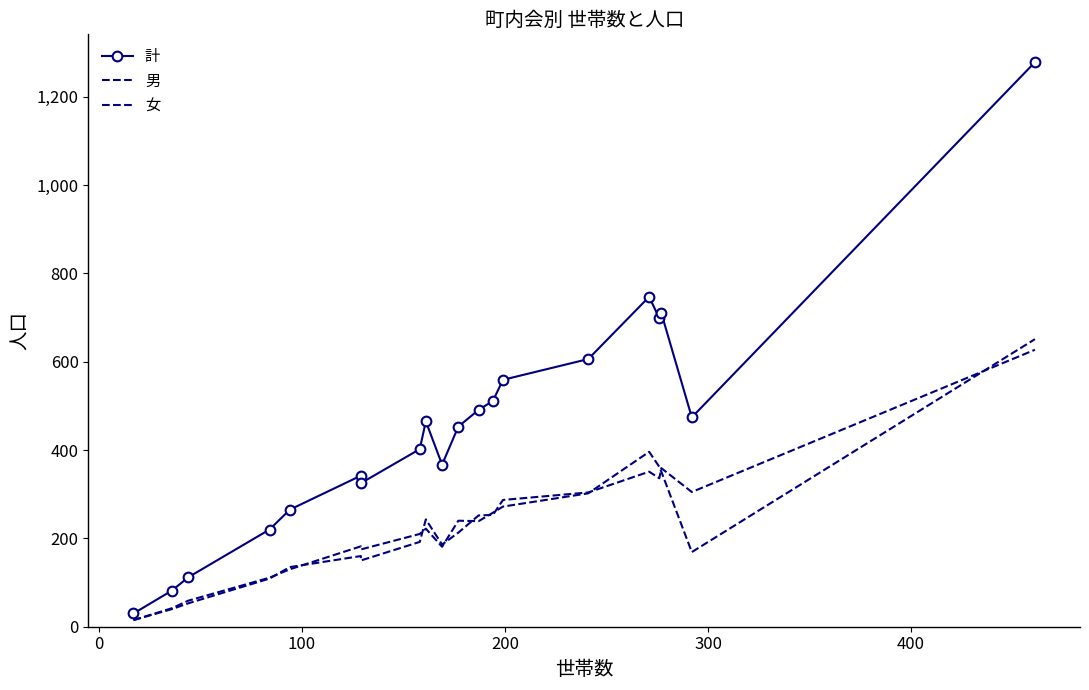

True or false: 男 and 計 intersect in this chart.

False